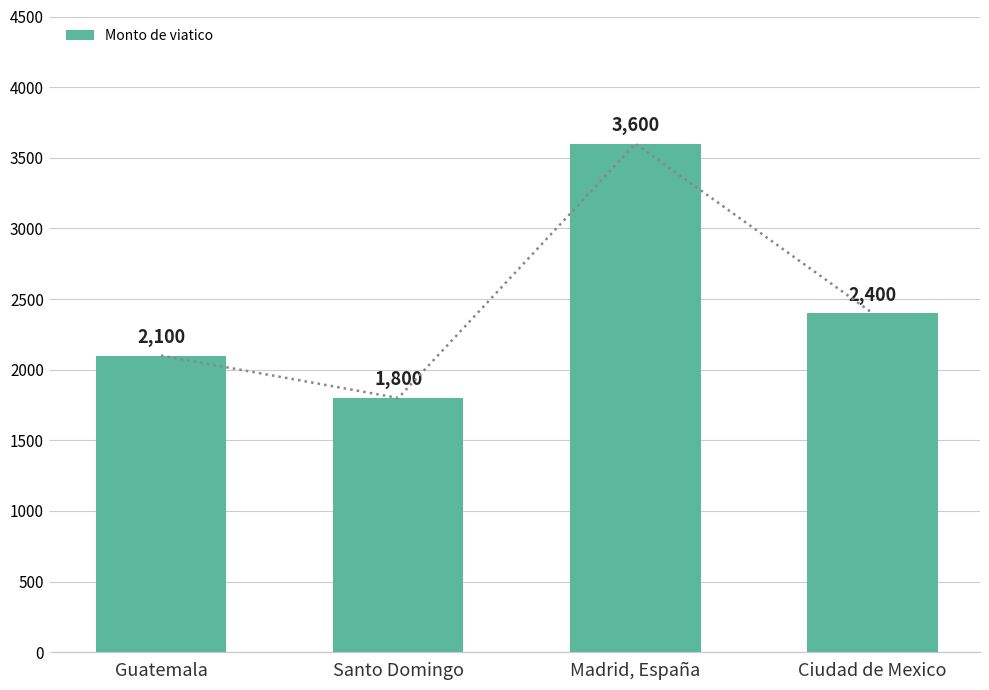

Is it true that the value at Ciudad de Mexico is 2400?

True